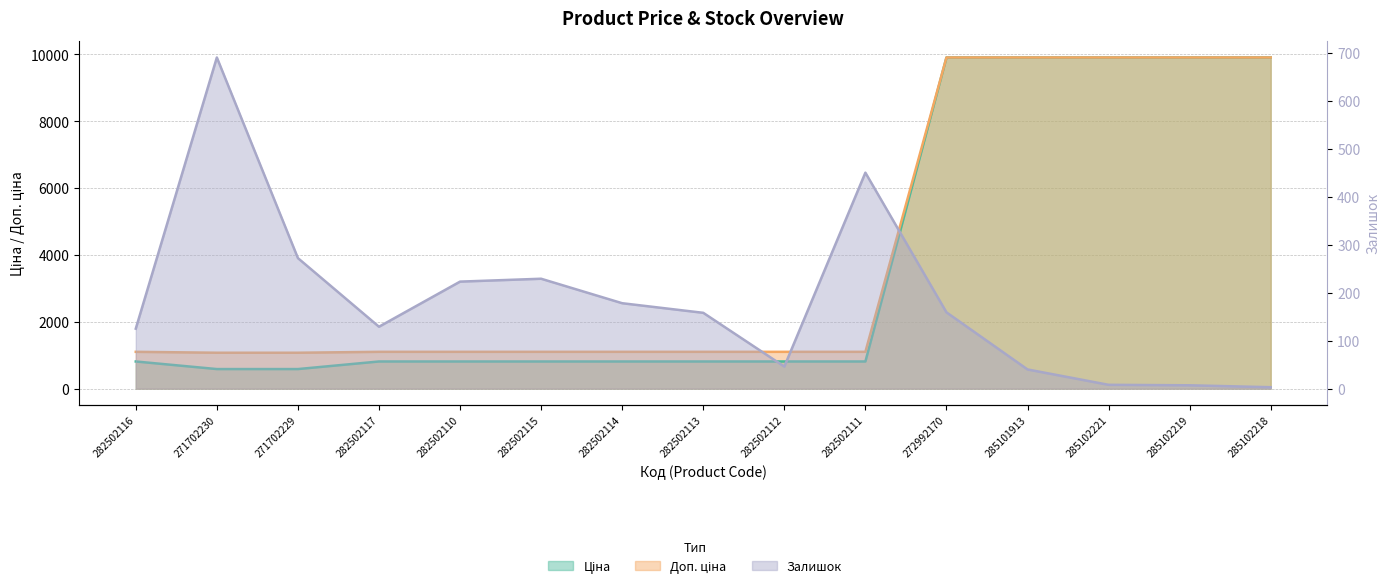

The Залишок series shows 400.2 at 271702229. True or false?

False